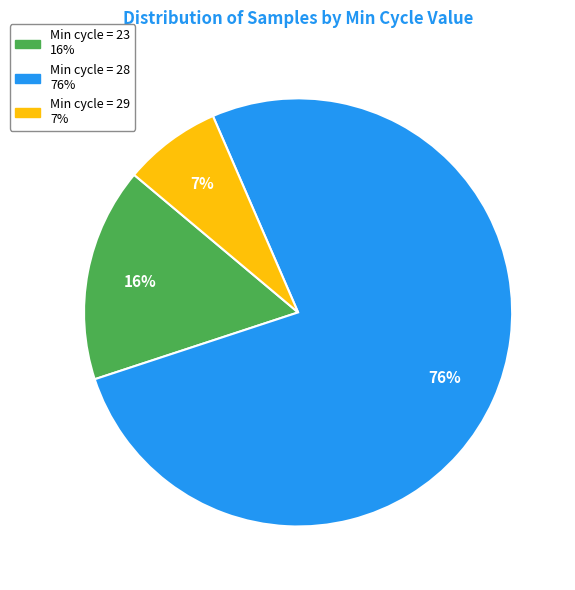

Does any single category account for the majority?

Yes